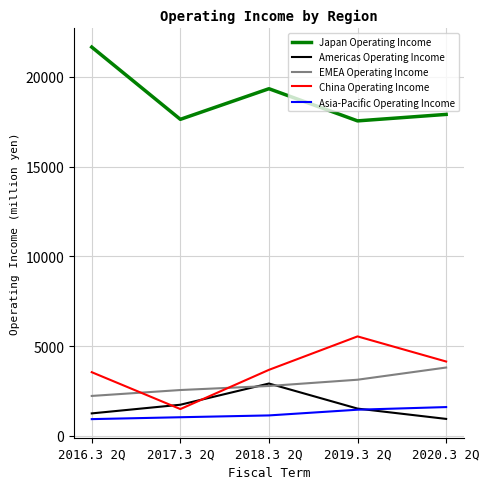

The EMEA Operating Income series shows 1433 at 2016.3 2Q. True or false?

False